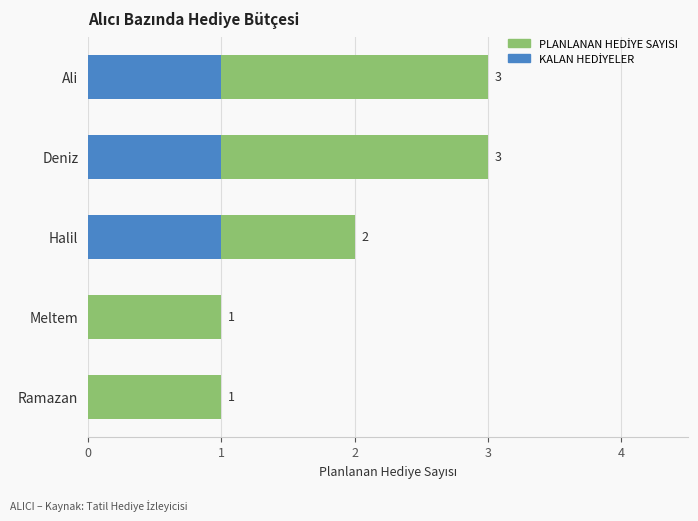

How many distinct data groups are displayed?

2